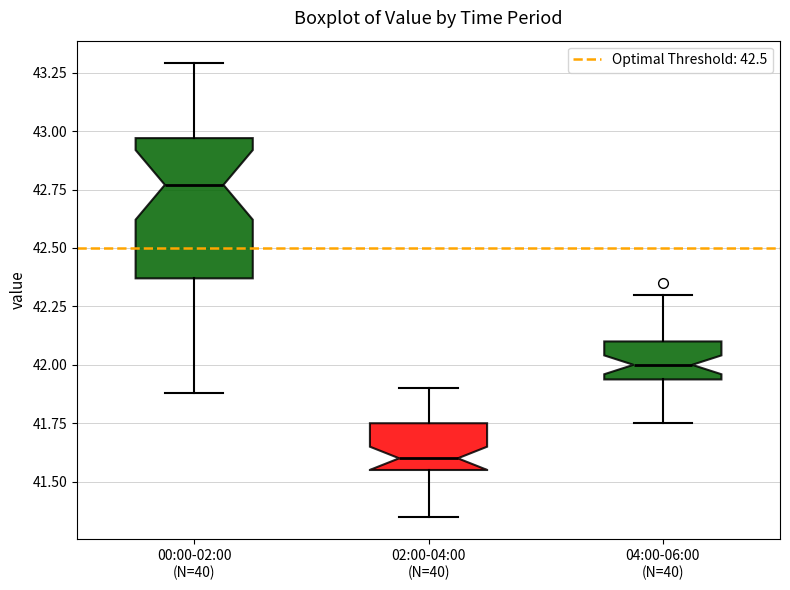

Where is the lower edge of the box for 04:00-06:00 (N=40) on the y-axis? The values are not printed on the chart, so give them approximately, as read against the axis.

41.95